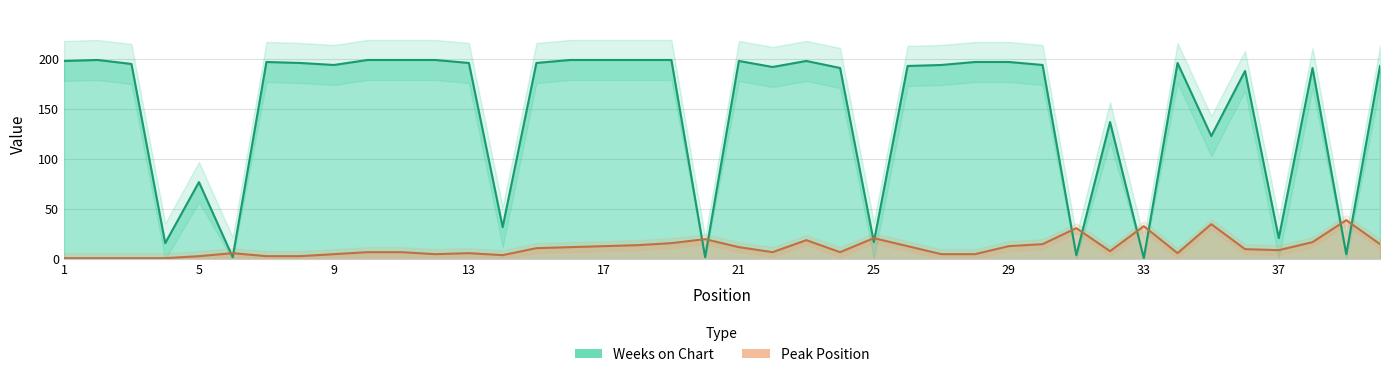

How many interior local peaks does the Weeks on Chart series have?

9